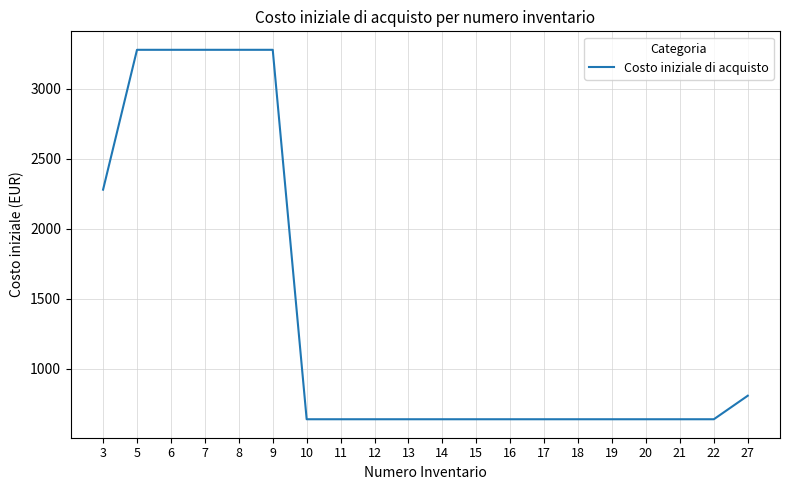

What is the average value?

1390.5